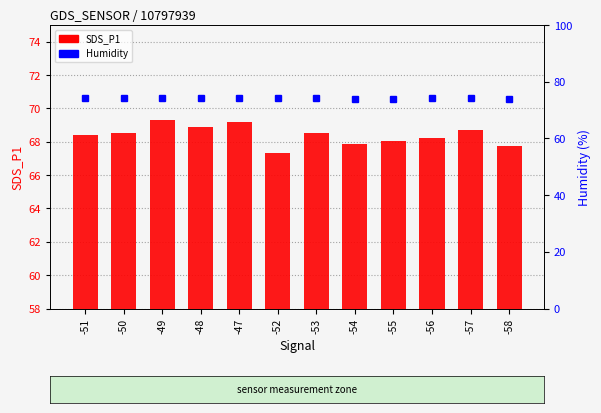

Is the value of SDS_P1 at -56 greater than the value of Humidity at -52?

No